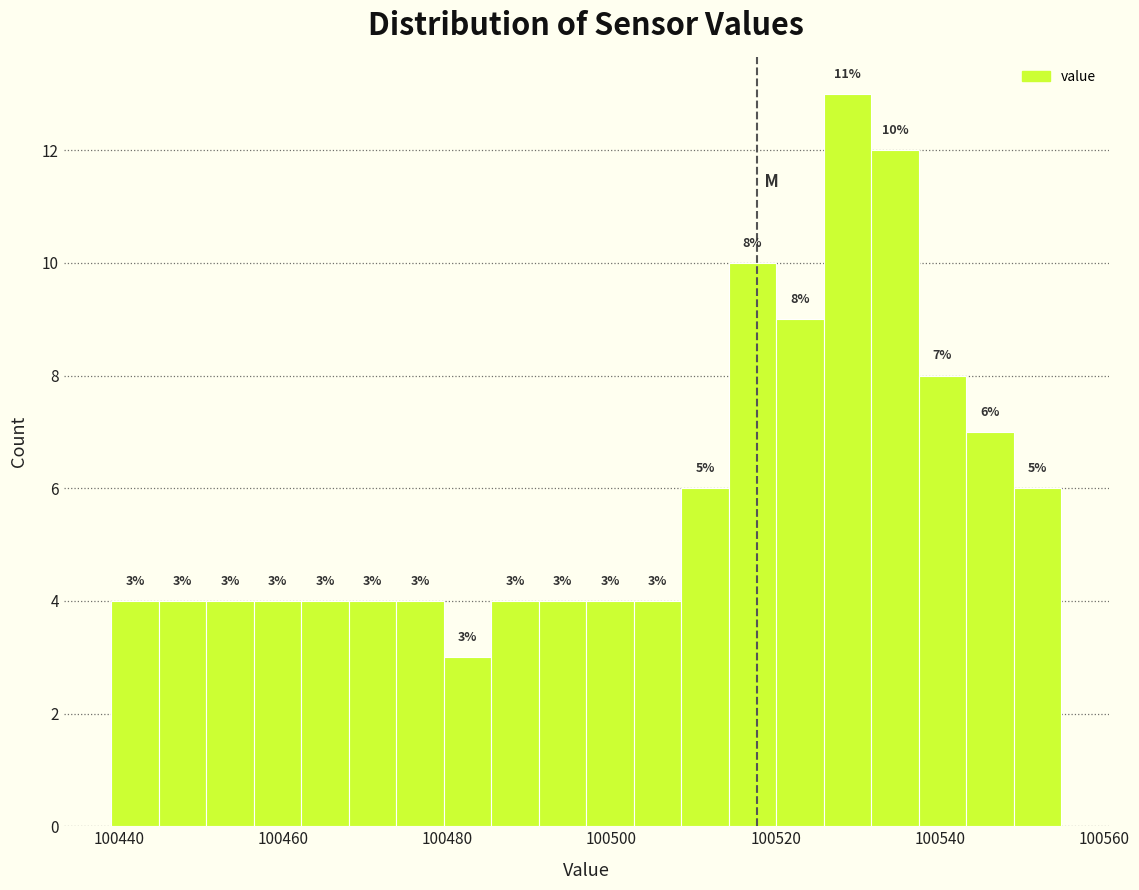

Around what value on the x-axis is the tallest bar? Give the approximate position of its centre, as read against the axis.

100528